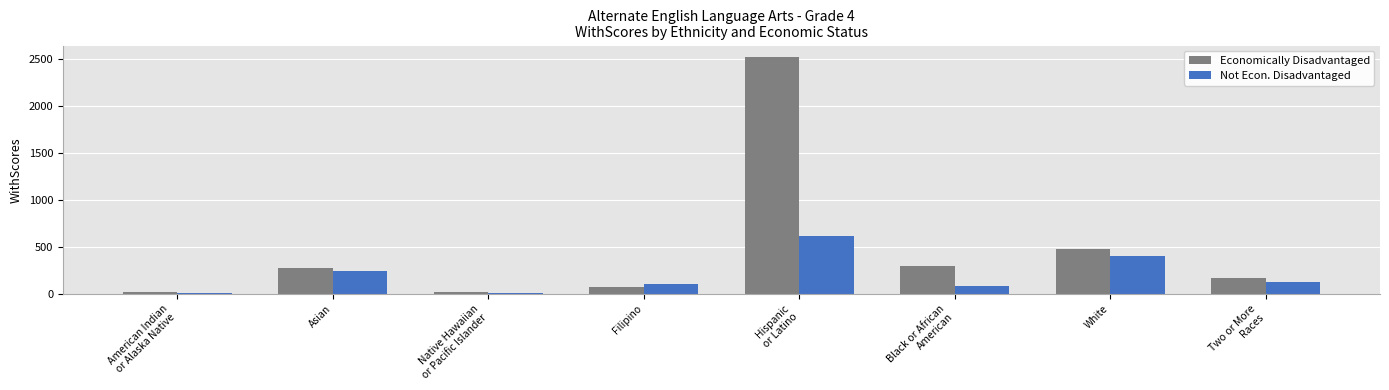

Which series has the largest total across all categories?

Economically Disadvantaged